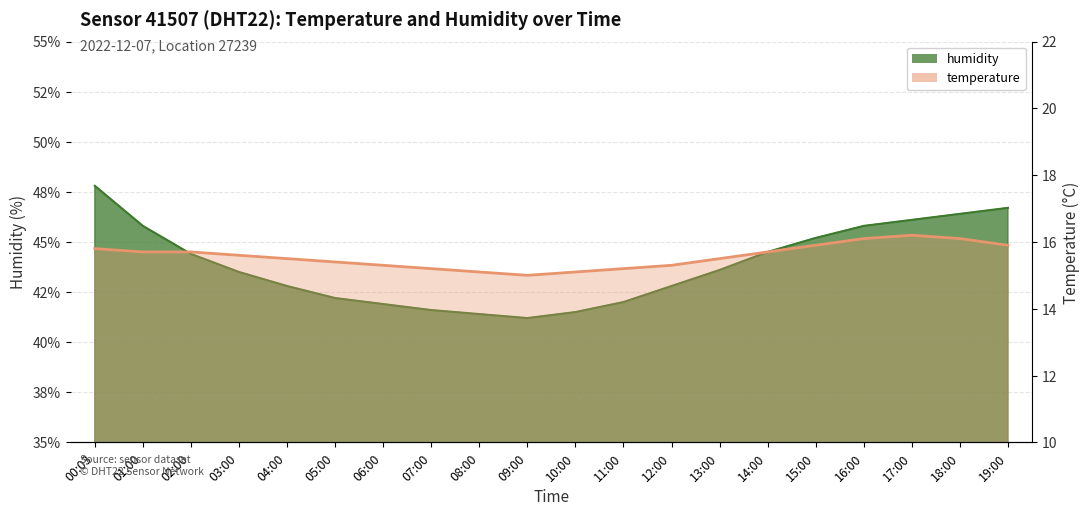

What is the label of the 9th point from the right?

11:00